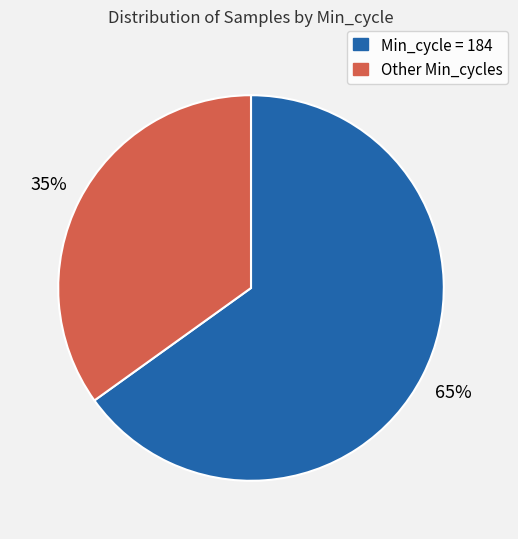

Does any single category account for the majority?

Yes